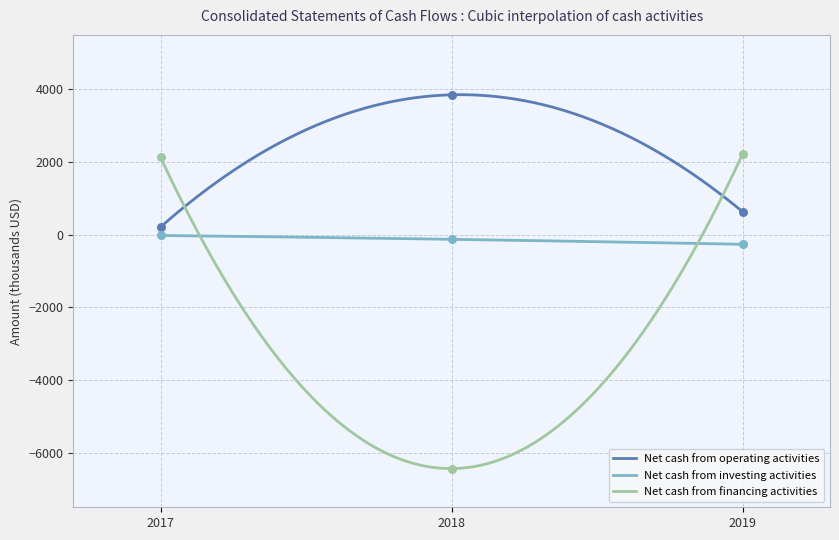

Which series reaches the minimum Y coordinate?

Net cash from financing activities